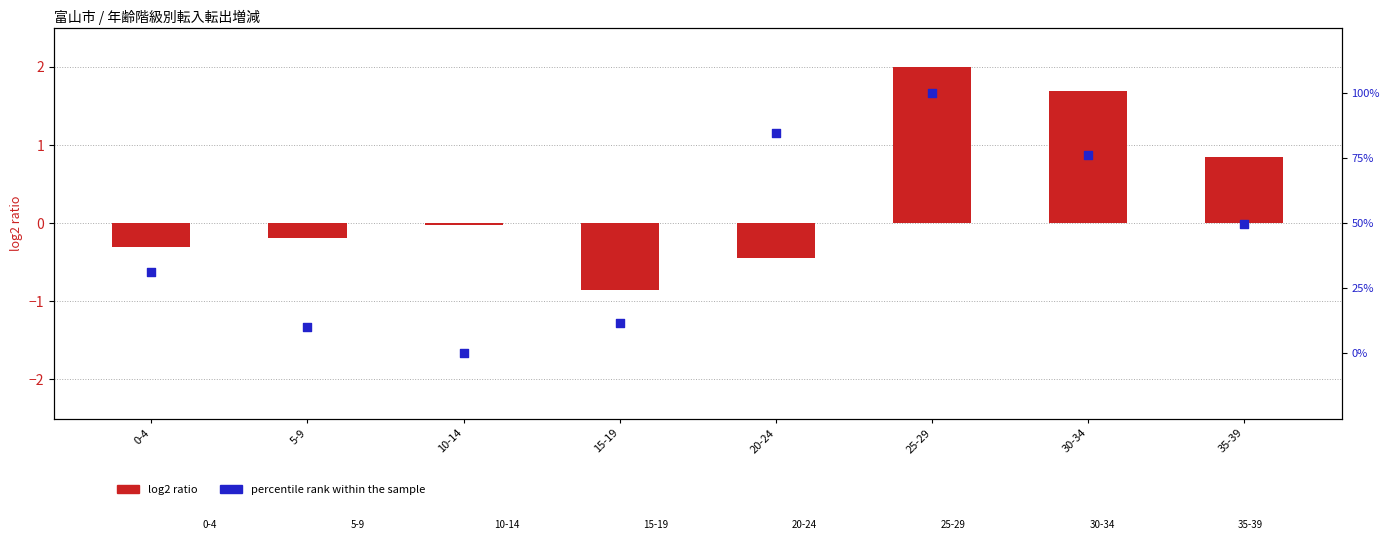

Is the value of percentile rank within the sample at 20-24 greater than the value of log2 ratio at 0-4?

Yes